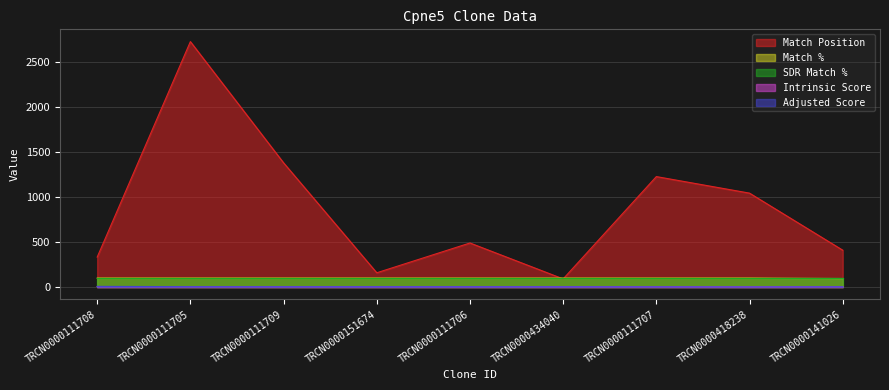

Rank the categories by Match % value from highest to lowest.

TRCN0000111708, TRCN0000111705, TRCN0000111709, TRCN0000151674, TRCN0000111706, TRCN0000434040, TRCN0000111707, TRCN0000418238, TRCN0000141026